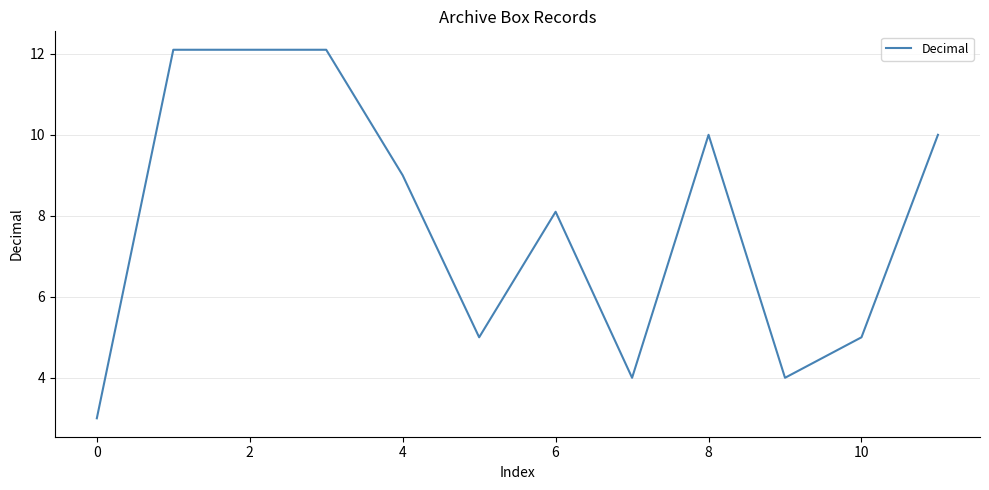

What is the minimum value shown in the chart?

3.0